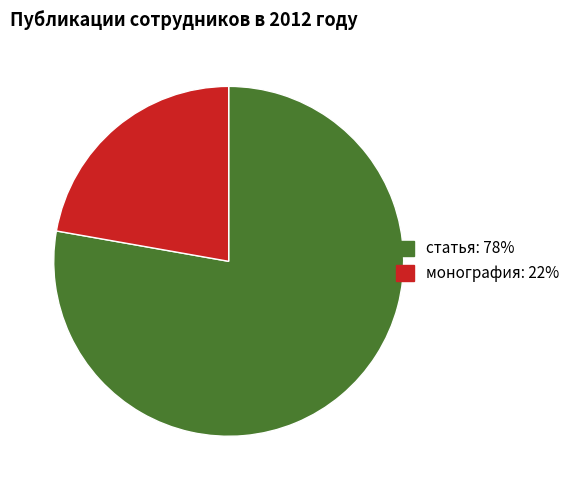

Is the sum of монография and статья greater than half?

Yes